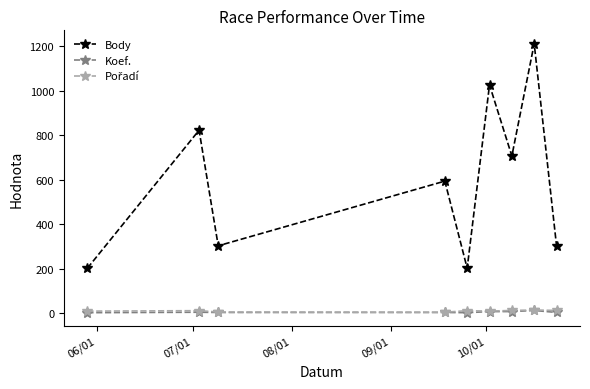

At how many categories does at least one series exceed 343?

5